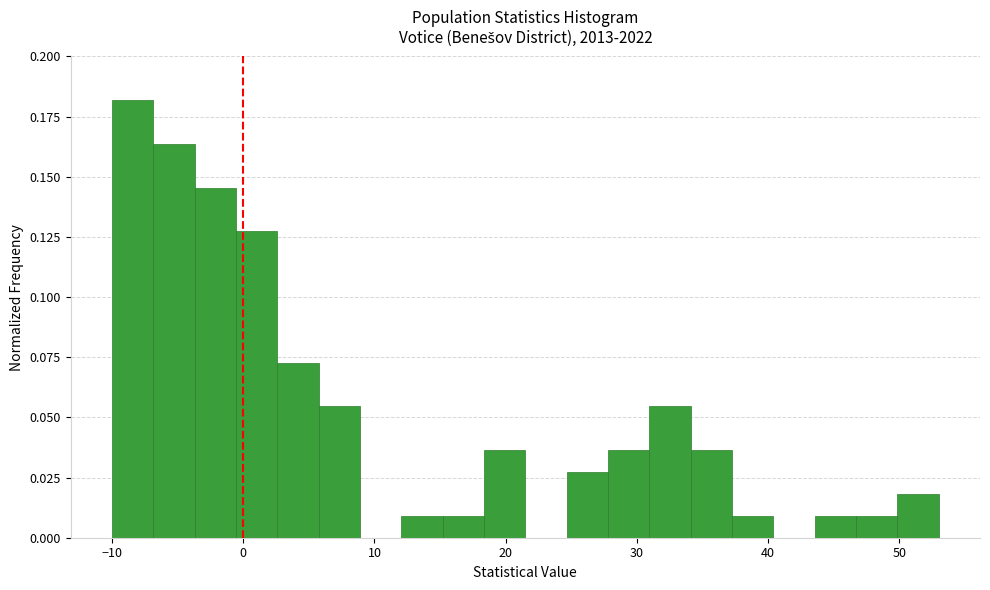

Around what value on the x-axis is the tallest bar? Give the approximate position of its centre, as read against the axis.

-8